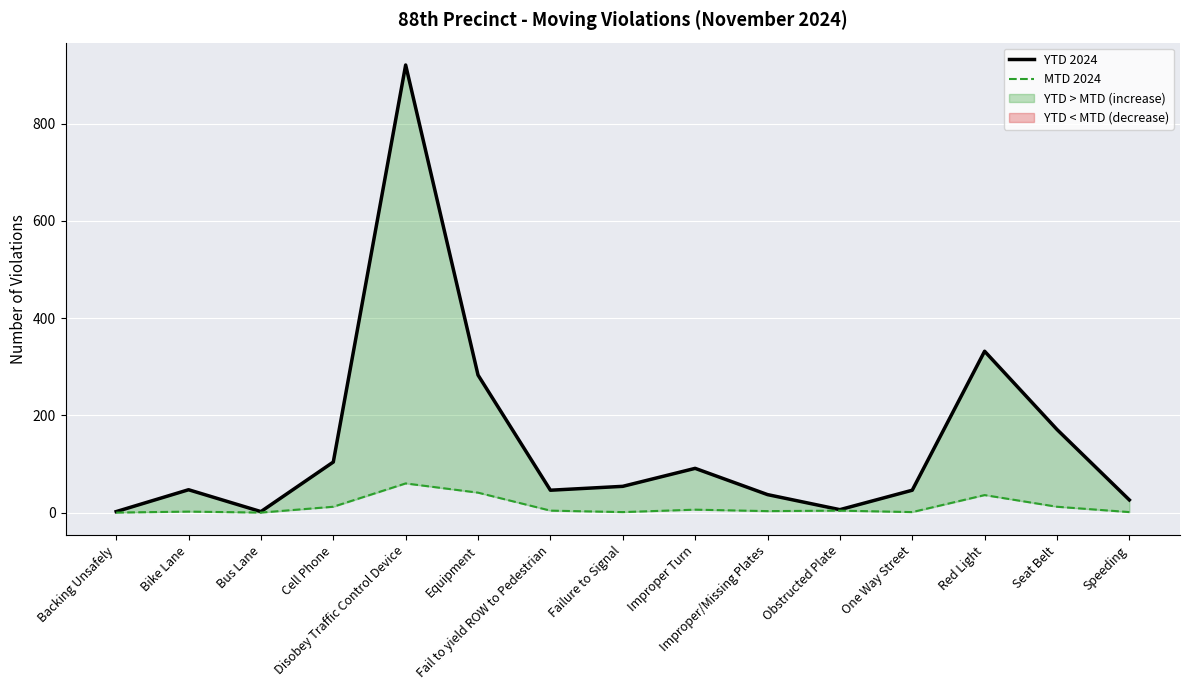

Where does the MTD 2024 series first go above 4?

Cell Phone